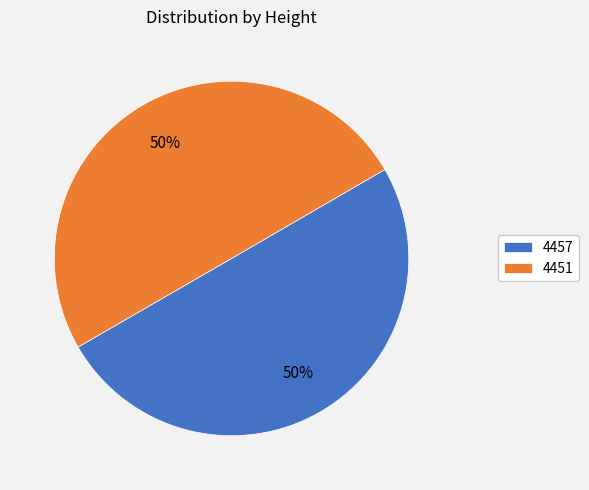

To the nearest percent, what portion does 4451 represent?

50%